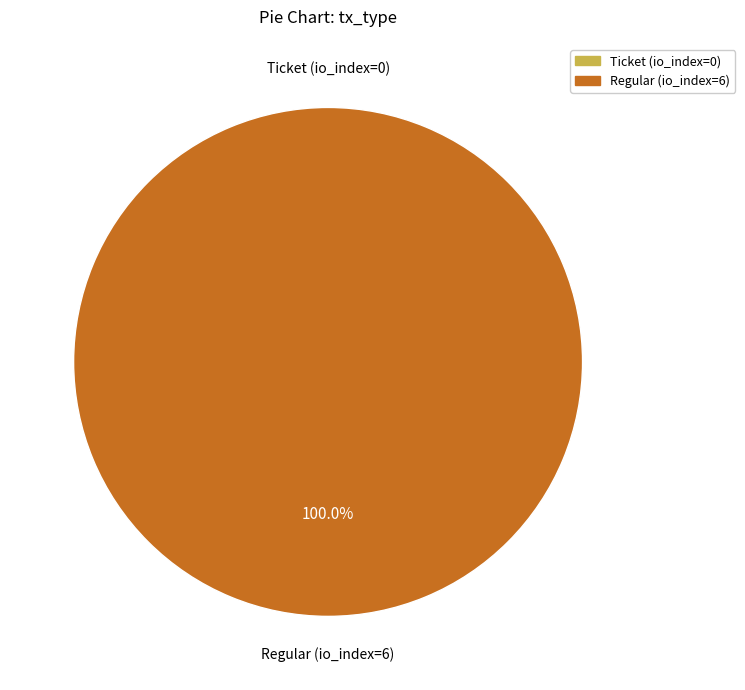

What is the largest slice in the pie chart?

Regular (io_index=6)